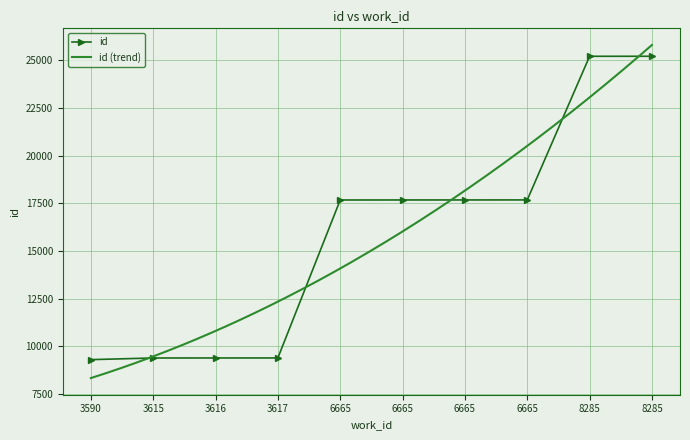

Rank the categories by value from lowest to highest.

3590, 3615, 3616, 3617, 6665, 6665, 6665, 6665, 8285, 8285